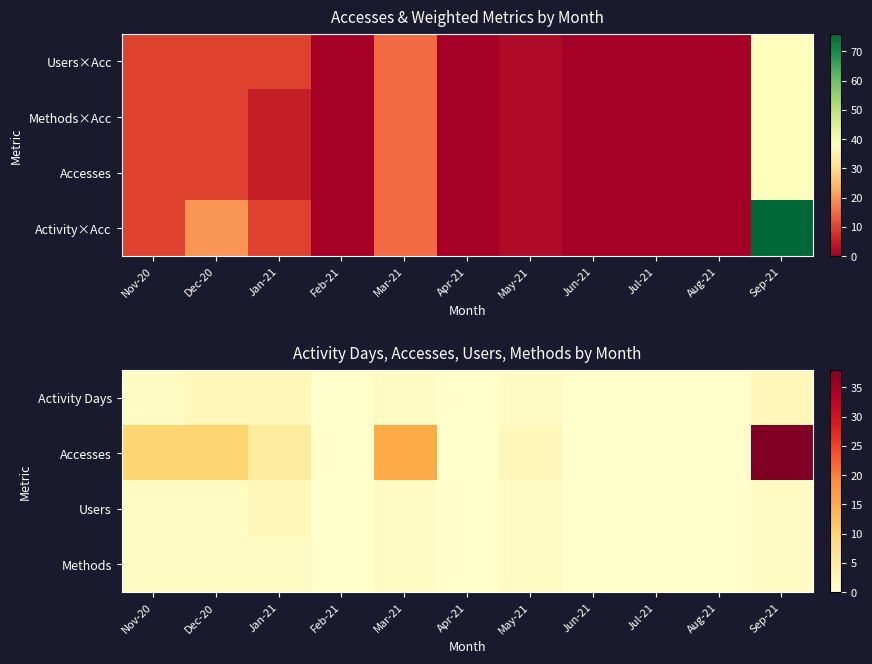

How many data points in Accesses are less than 2?

5